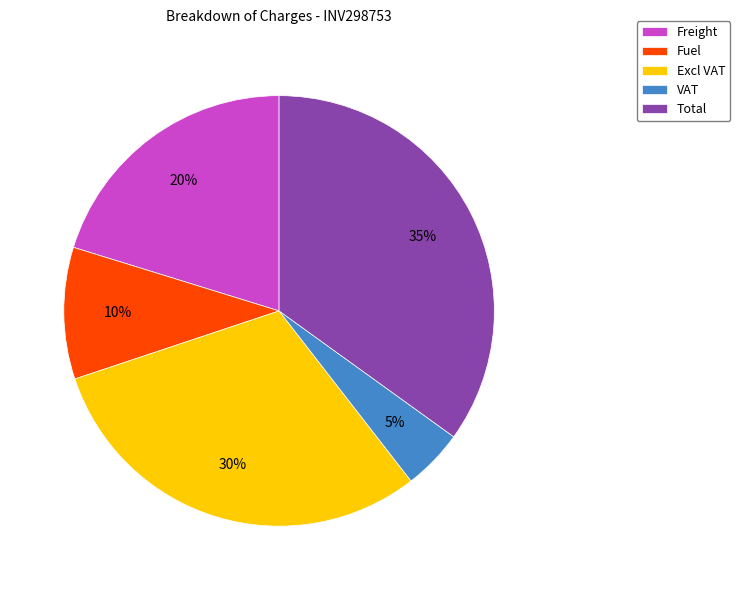

To the nearest percent, what portion does Freight represent?

20%